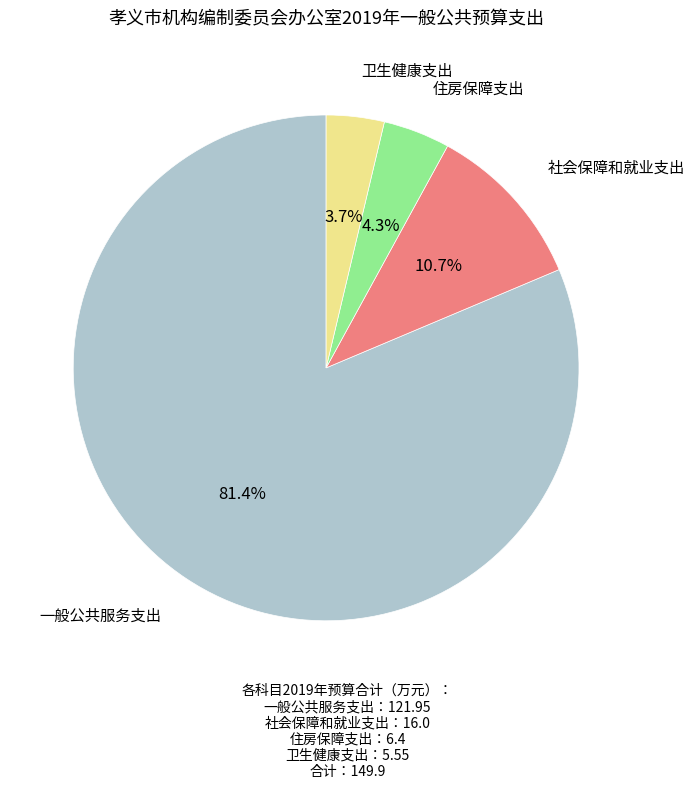

Does any single category account for the majority?

Yes